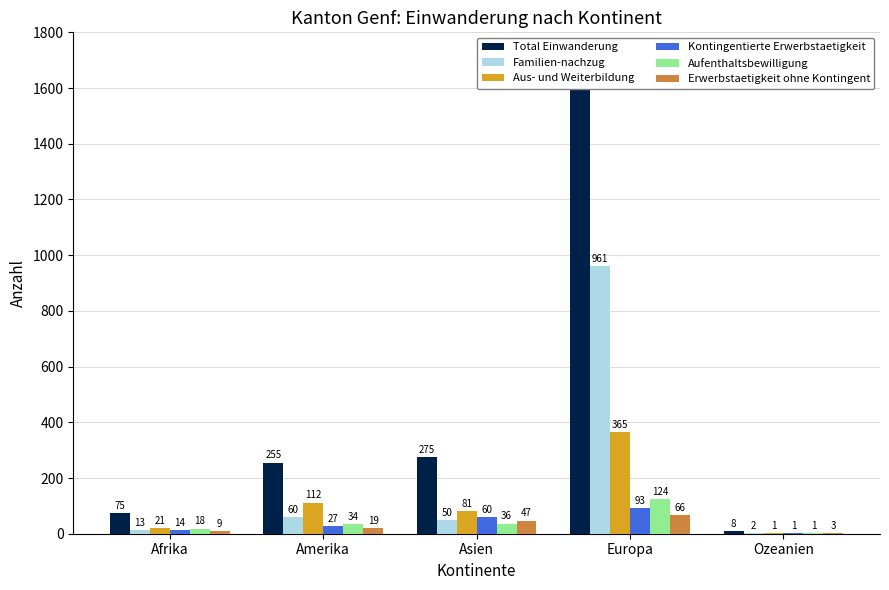

Reading right to left, list all the values displayed in this chart.

Total Einwanderung: 8	1611	275	255	75
Familien-nachzug: 2	961	50	60	13
Aus- und Weiterbildung: 1	365	81	112	21
Kontingentierte Erwerbstaetigkeit: 1	93	60	27	14
Aufenthaltsbewilligung: 1	124	36	34	18
Erwerbstaetigkeit ohne Kontingent: 3	66	47	19	9